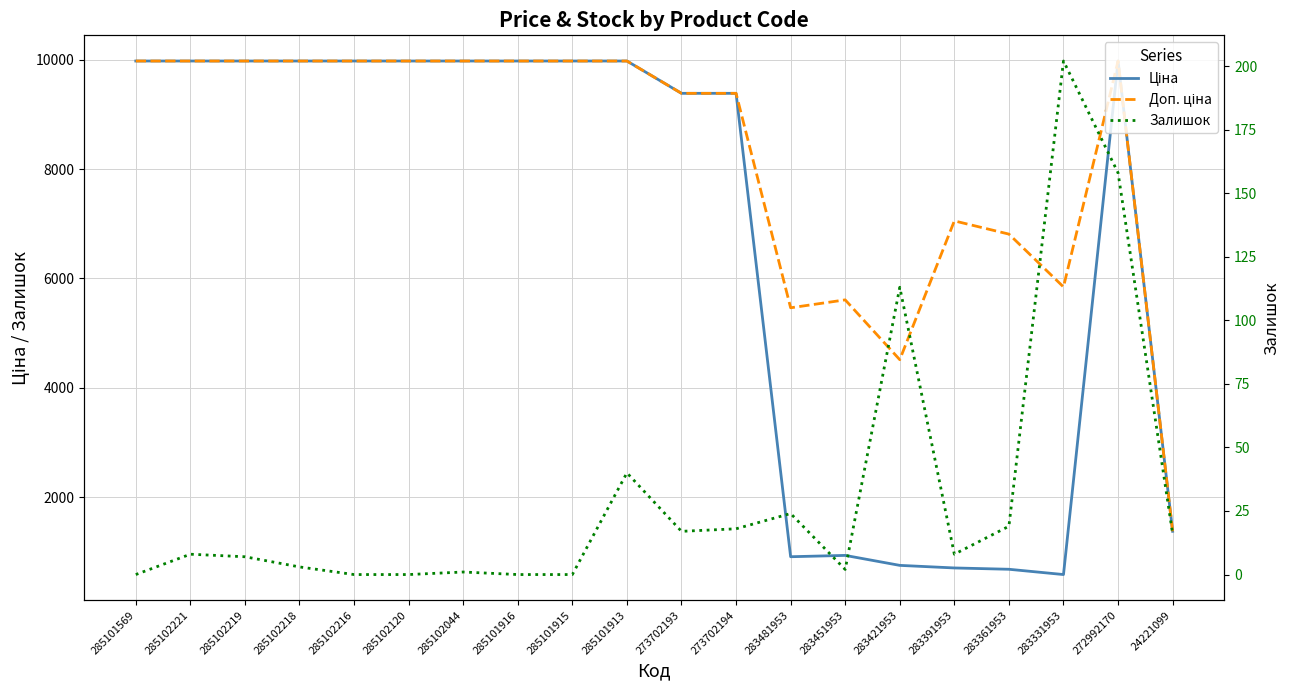

How many values in the Залишок series exceed 8?

9